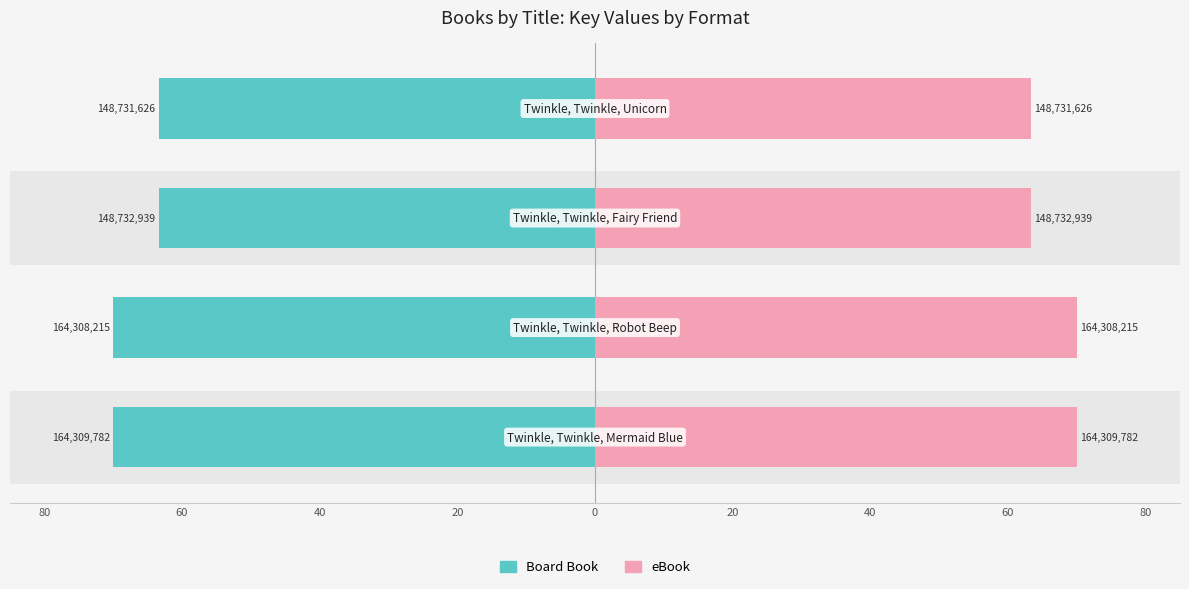

How many series are shown in this chart?

2